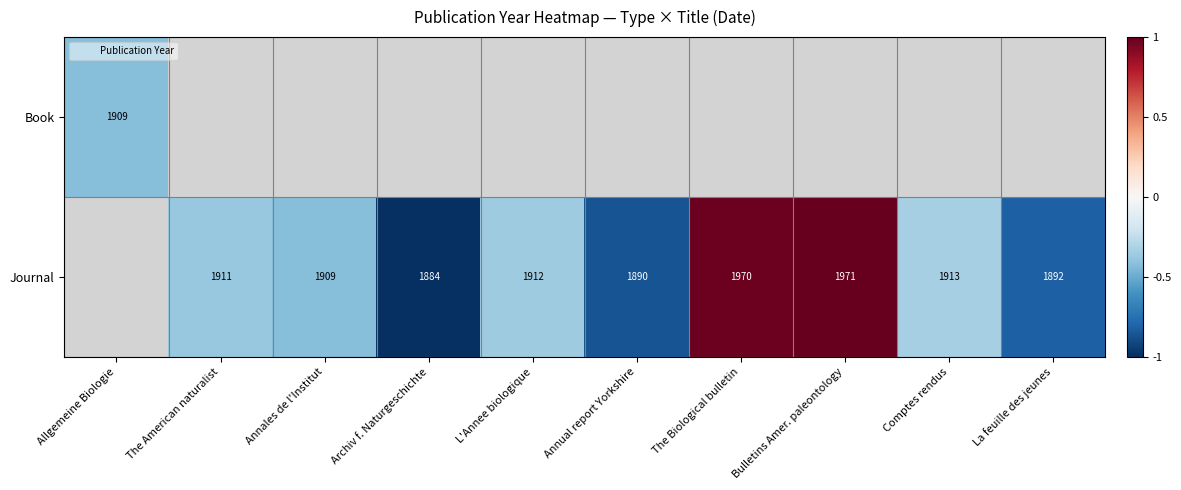

List the series in order of their peak value, lowest first.

Book, Journal